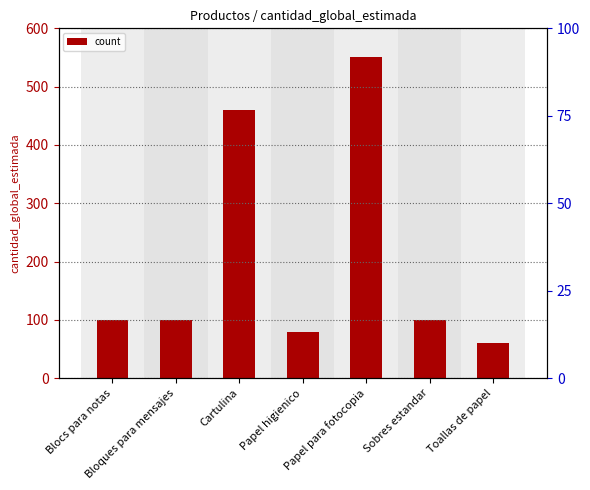

The chart shows a value of 100 at Sobres estandar. True or false?

True